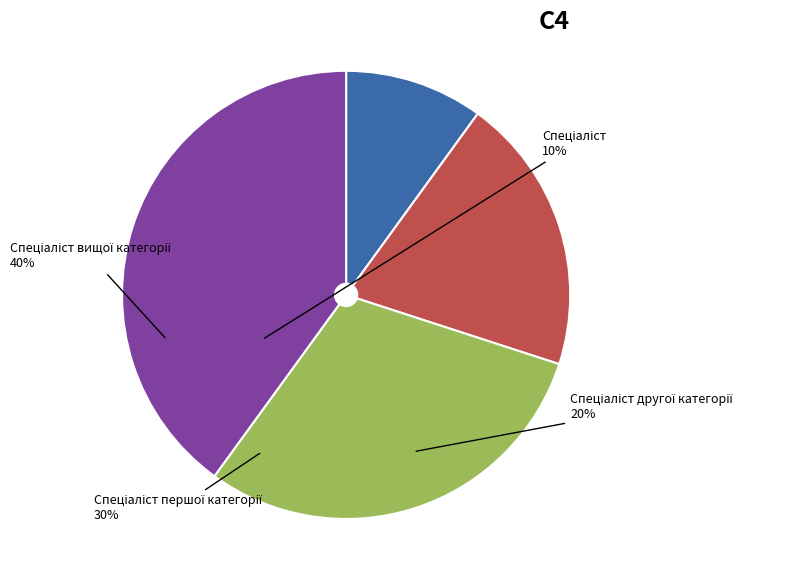

Is there a majority slice in this chart?

No